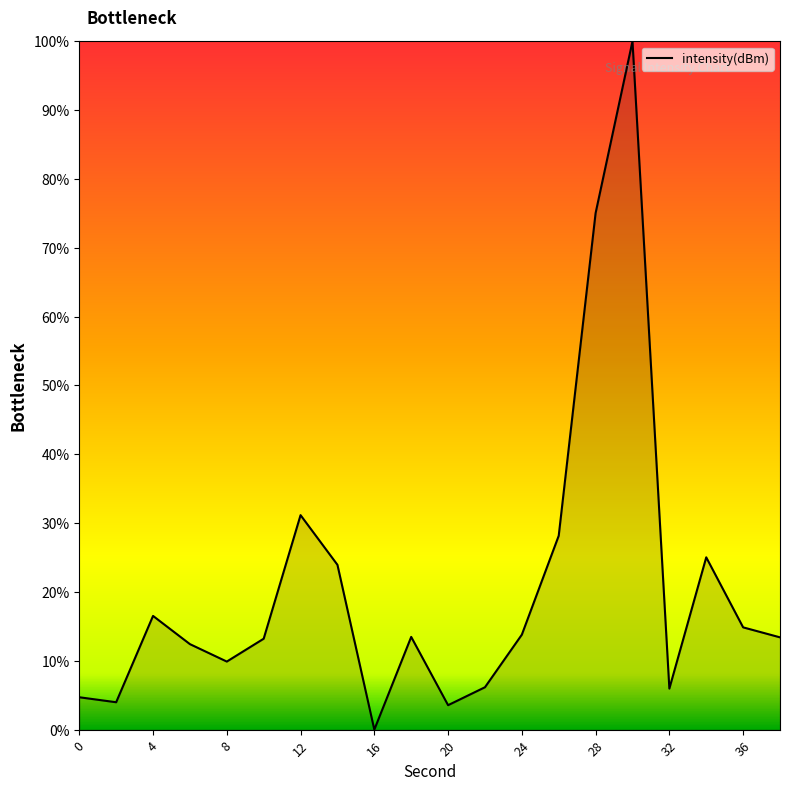

What is the maximum value shown in the chart?

100.0